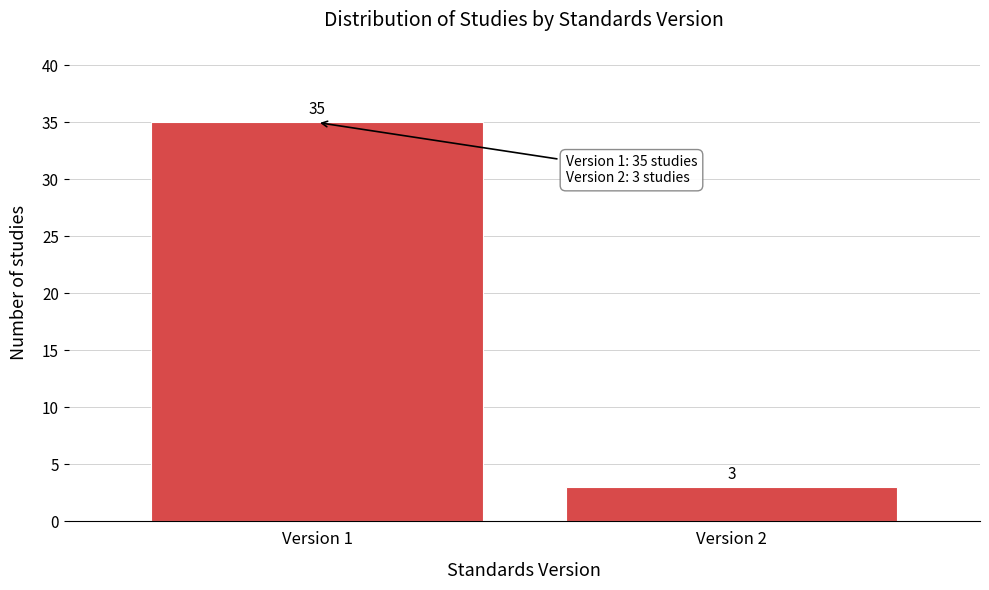

Reading left to right, what are all the values shown in this chart?

35	3